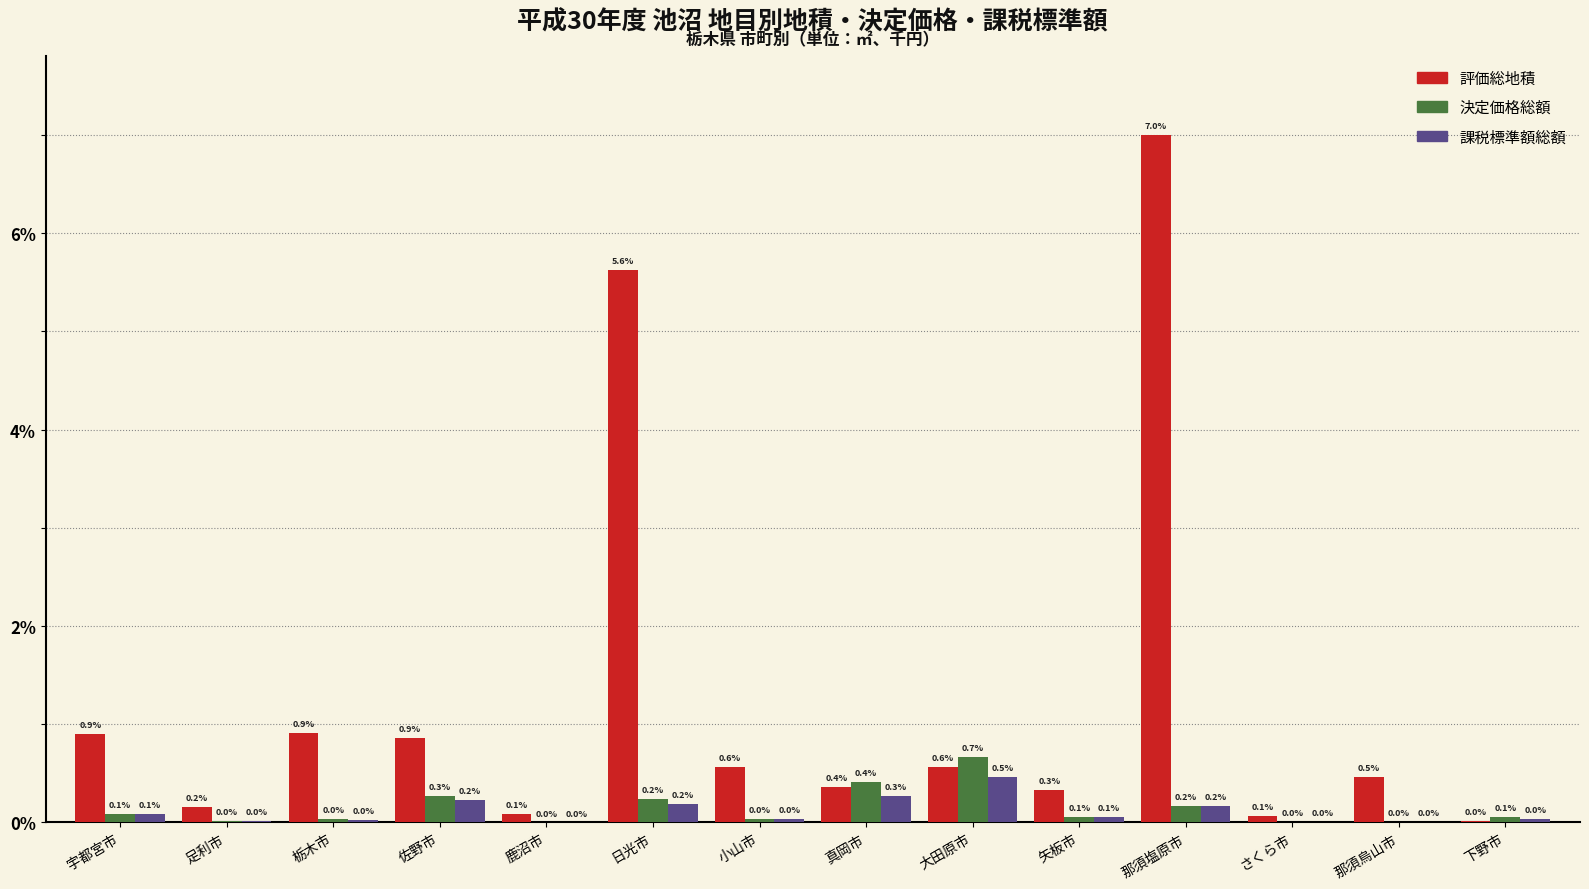

Between 真岡市 and 那須烏山市, which series saw the biggest shift?

決定価格総額